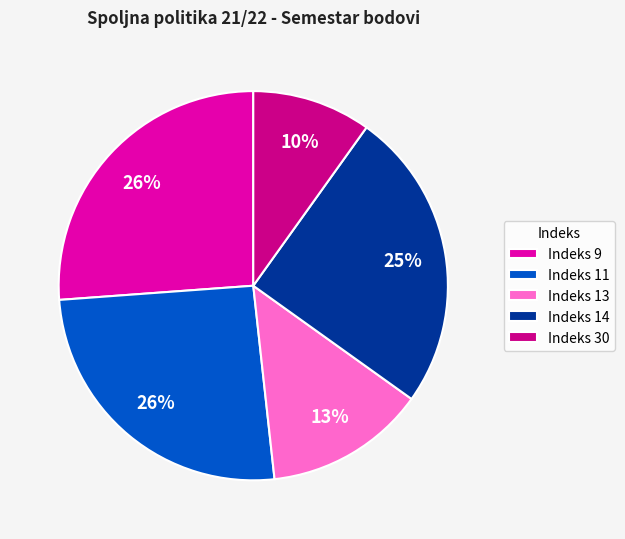

Combined, do Indeks 11 and Indeks 9 account for over 50%?

Yes